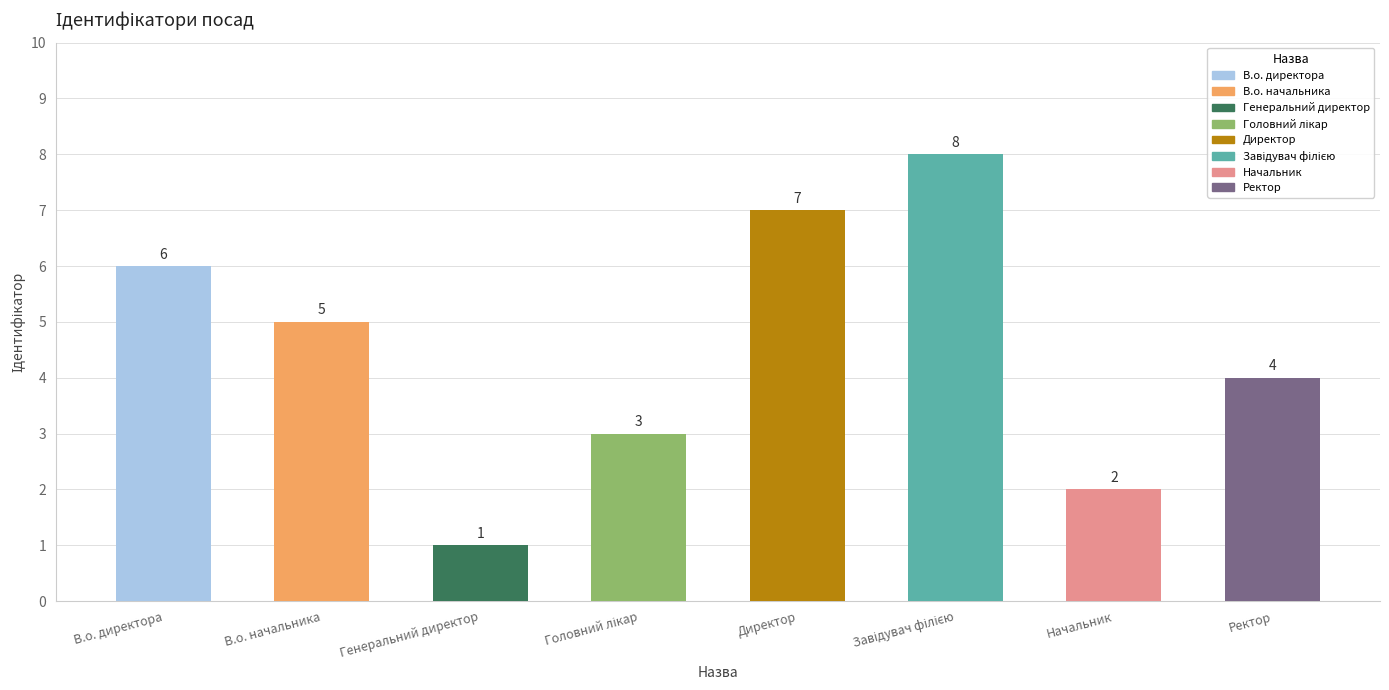

List the labels in order of value, largest first.

Завідувач філією, Директор, В.о. директора, В.о. начальника, Ректор, Головний лікар, Начальник, Генеральний директор